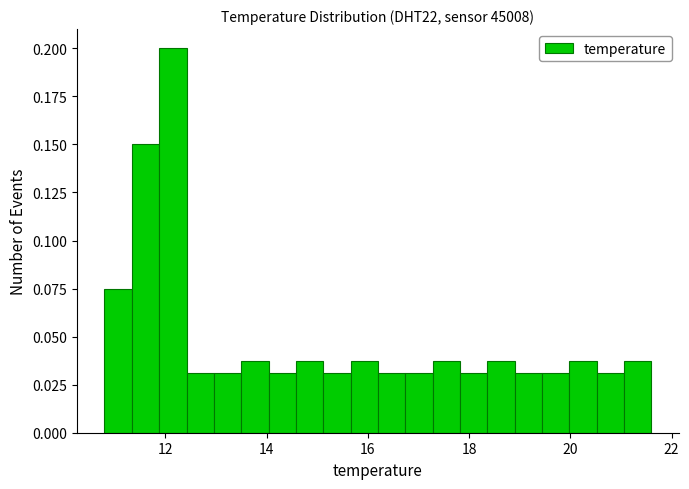

Read against the x-axis, roughly where is the centre of the tallest bar?

12.2